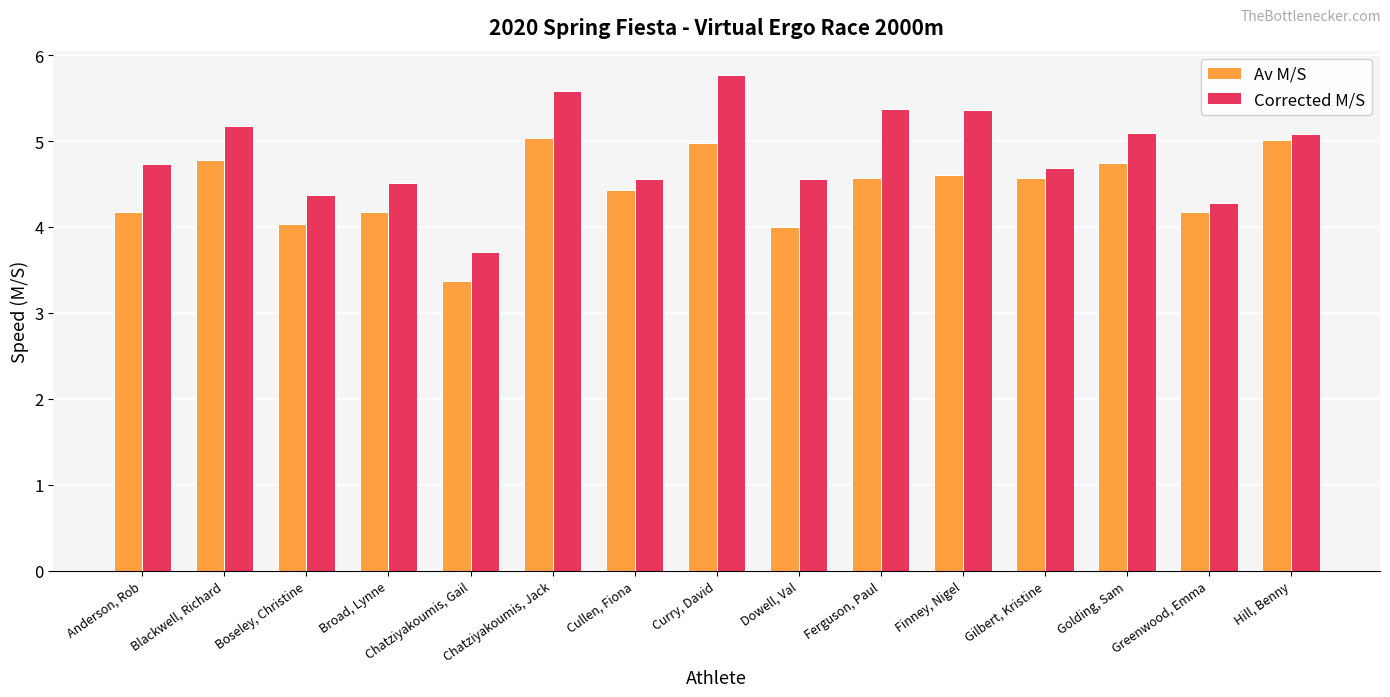

What is the approximate value of Corrected M/S at Anderson, Rob?

4.7